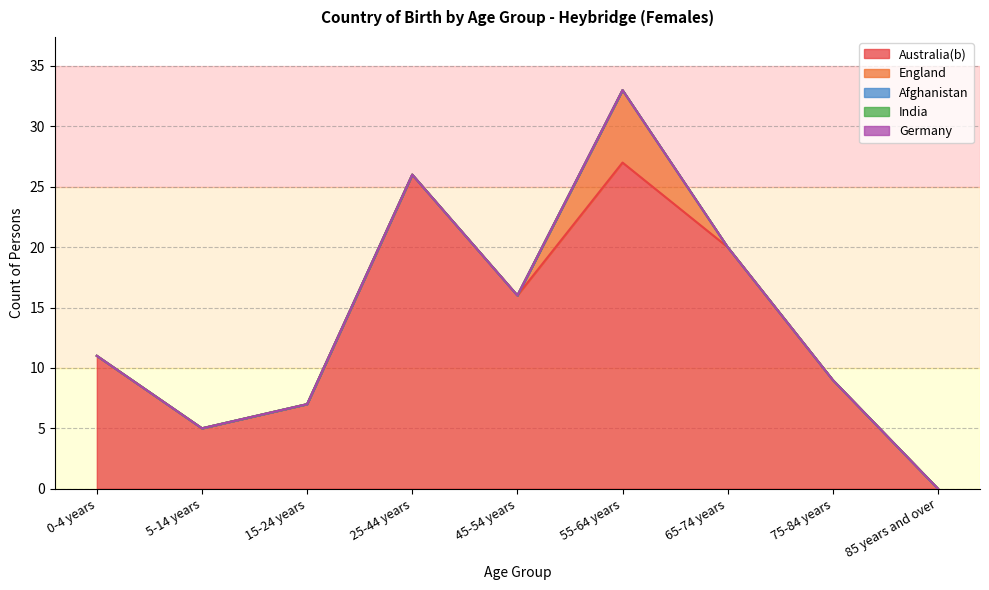

Is it true that Afghanistan equals 0 at 75-84 years?

True